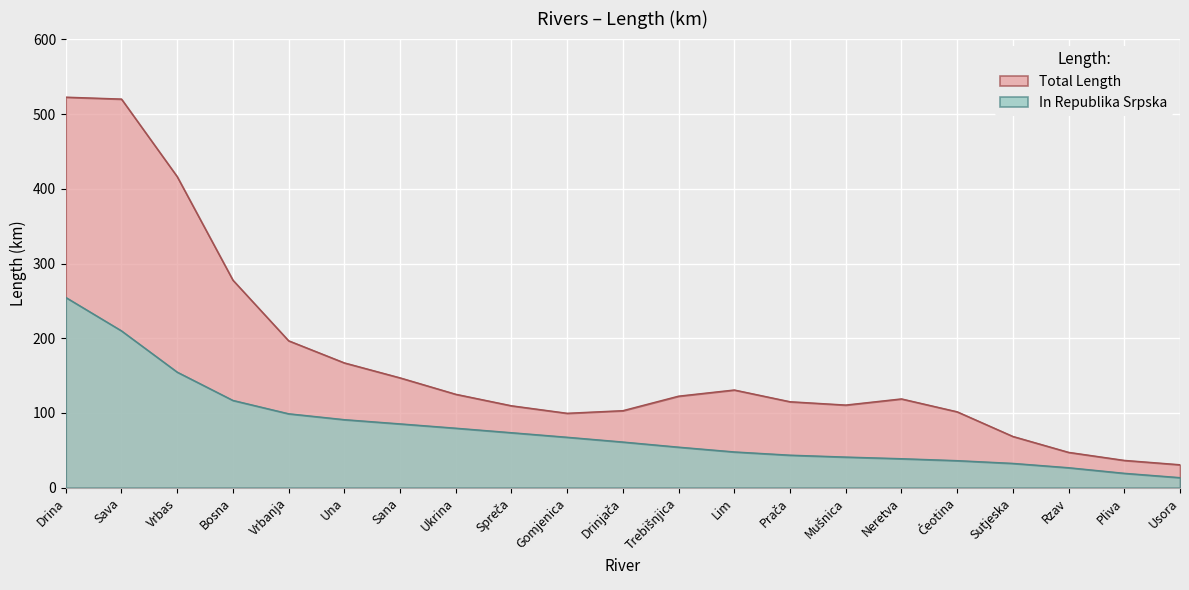

Where is the data nearest to the value 134?

Bosna